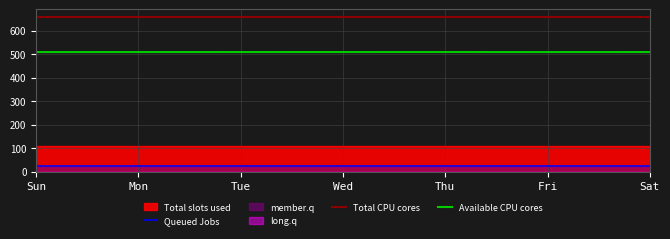

The value of Available CPU cores at Wed is 508.8. True or false?

True